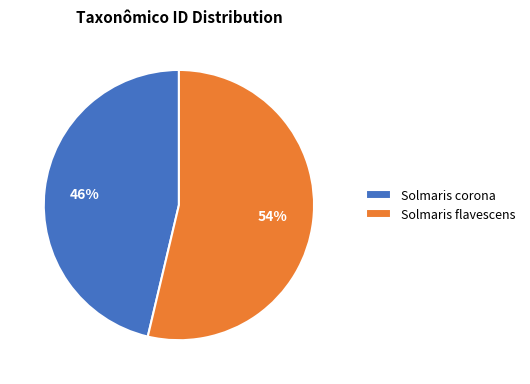

Do Solmaris corona and Solmaris flavescens together represent more than half of the pie?

Yes